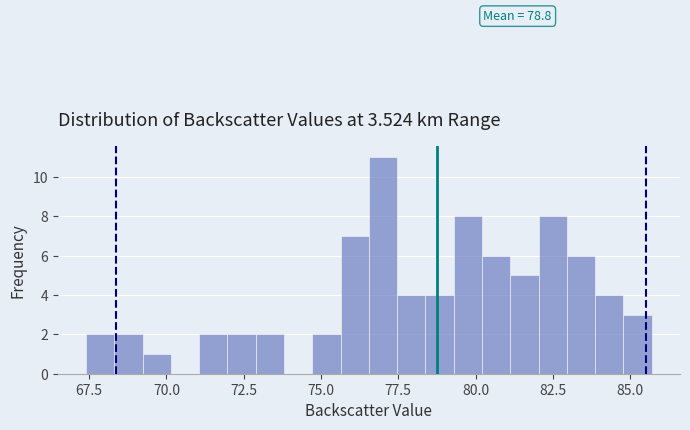

Read against the x-axis, roughly where is the centre of the tallest bar?

77.0